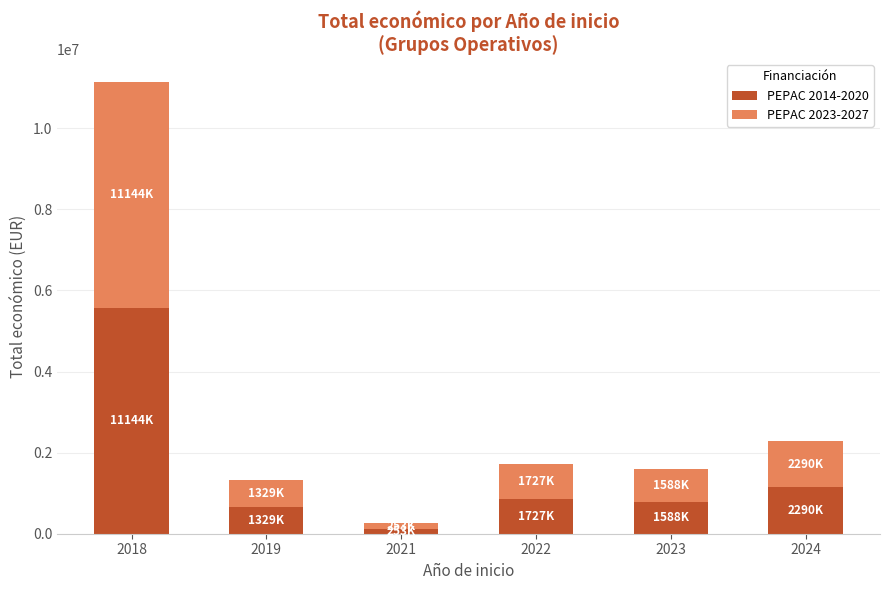

Does the chart contain stacked bars?

Yes